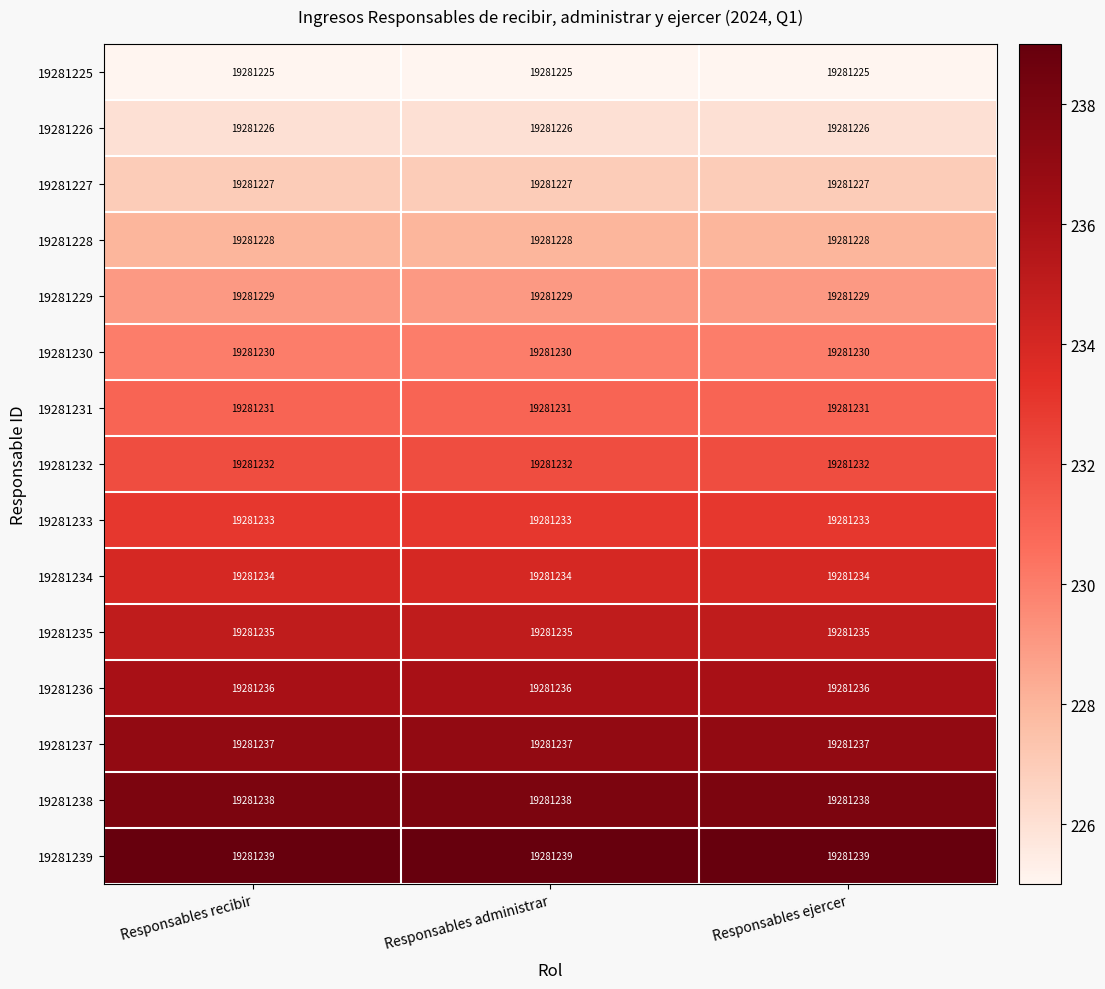

Is it true that 19281237 equals 237 at Responsables recibir?

True